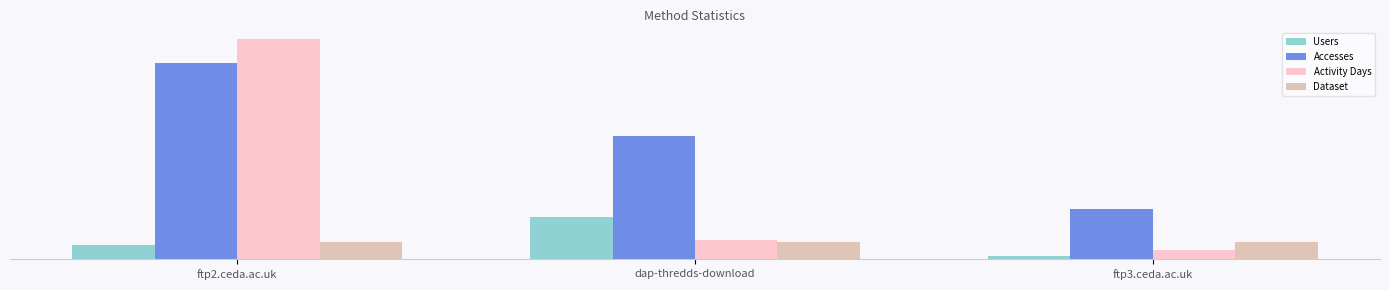

What is the spread (max minus min) of values at ftp3.ceda.ac.uk?

13.4